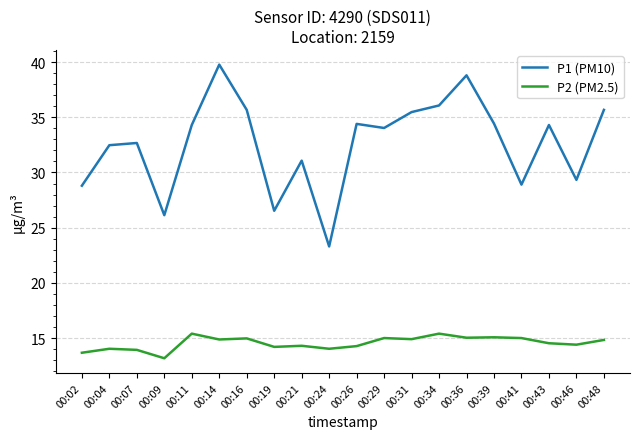

How many interior local peaks does the P1 (PM10) series have?

6